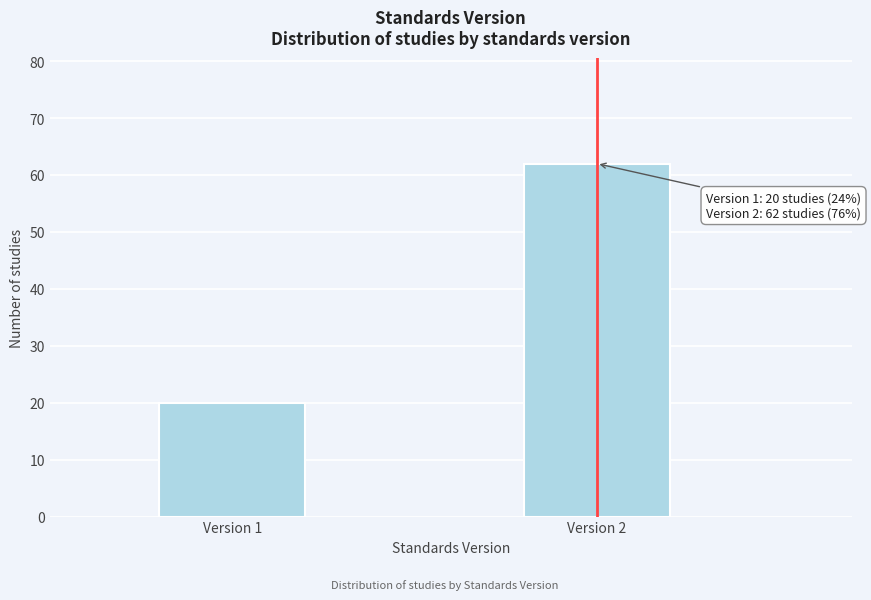

Reading right to left, extract all data points from this chart.

Version 2=62	Version 1=20